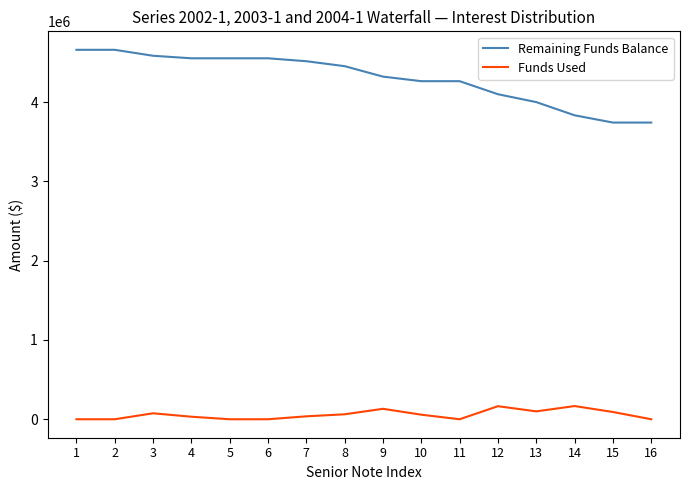

What is the maximum value shown in the chart?

4661388.8